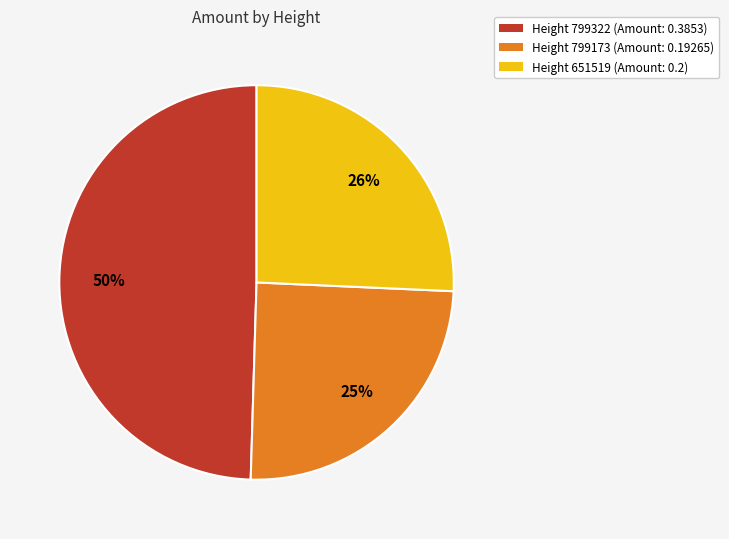

Which slice is the smallest?

Height 799173 (Amount: 0.19265)